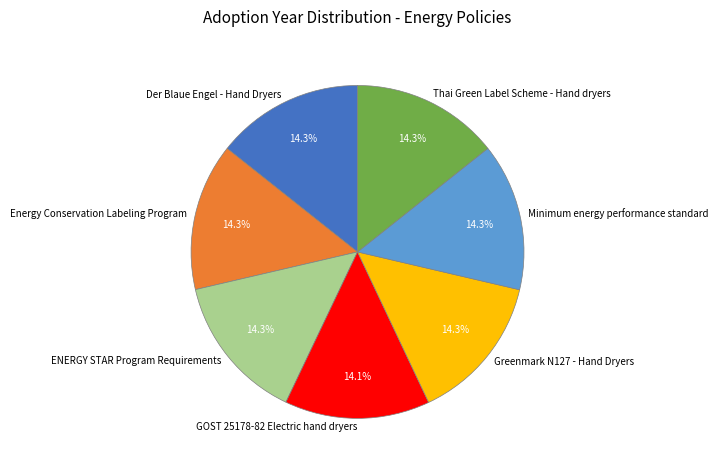

What percentage is the ENERGY STAR Program Requirements slice, to the nearest percent?

14%